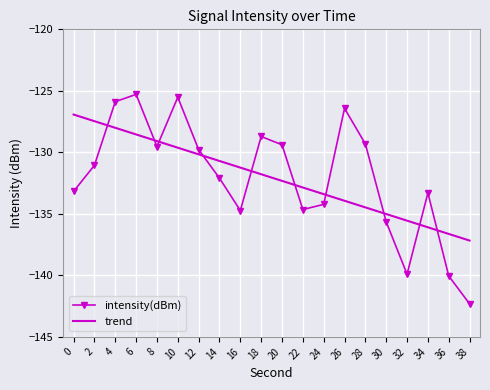

What is the value of the intensity(dBm) point at the 9th from the left?

-134.7